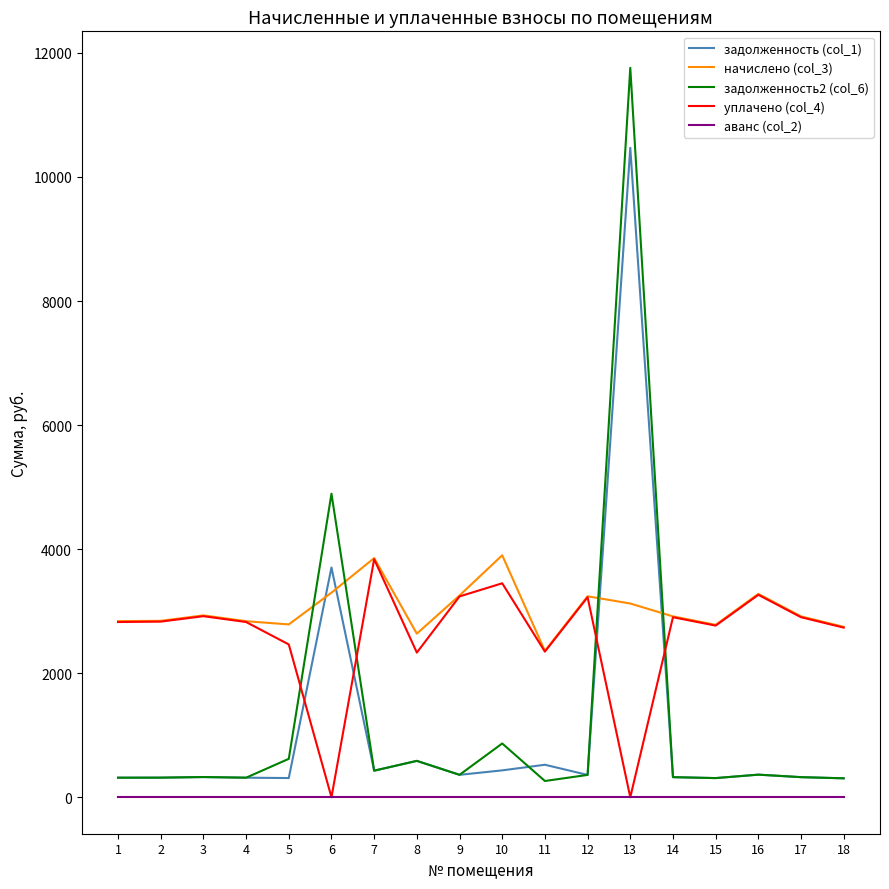

What is the minimum value for начислено (col_3)?

2358.7